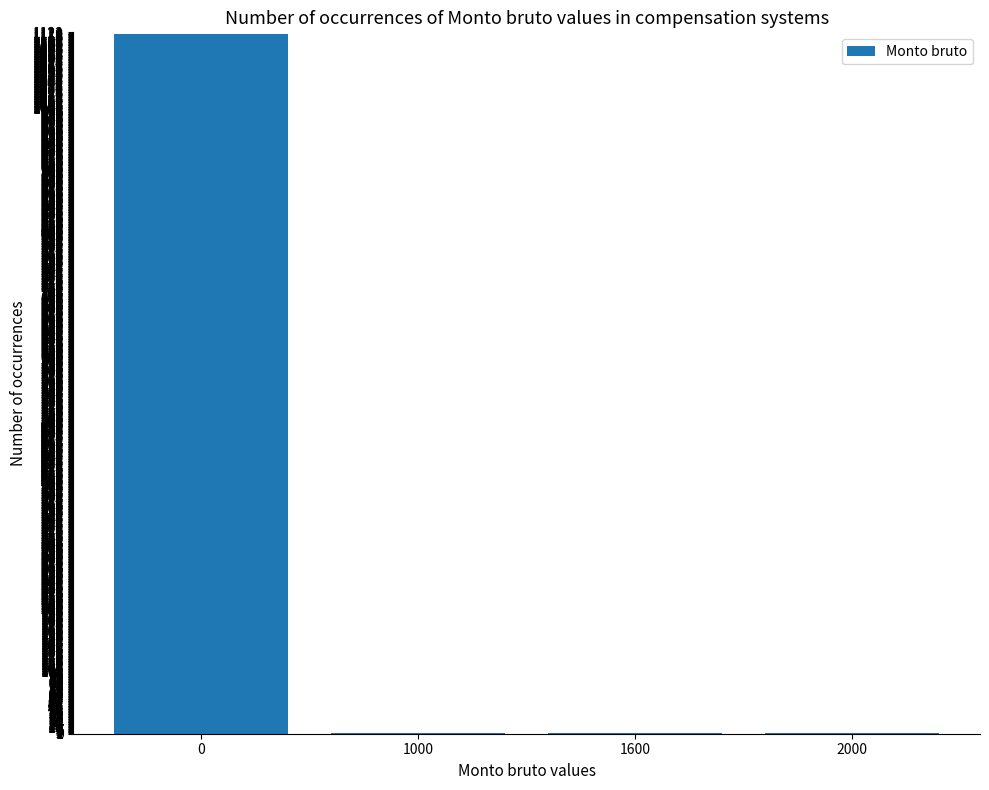

What is the maximum value shown in the chart?

1120